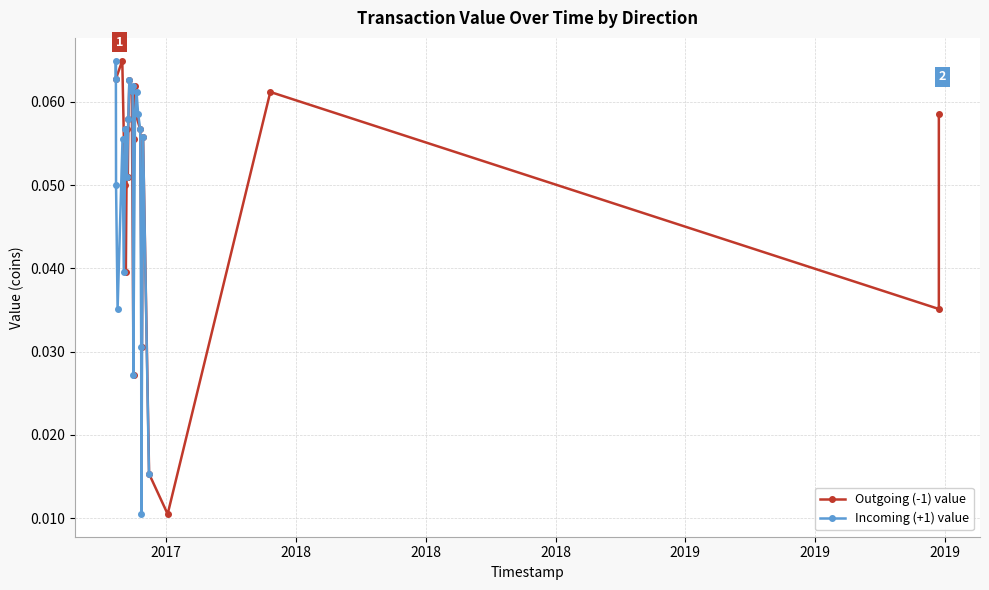

What are all the series names shown in the legend?

Outgoing (-1) value, Incoming (+1) value